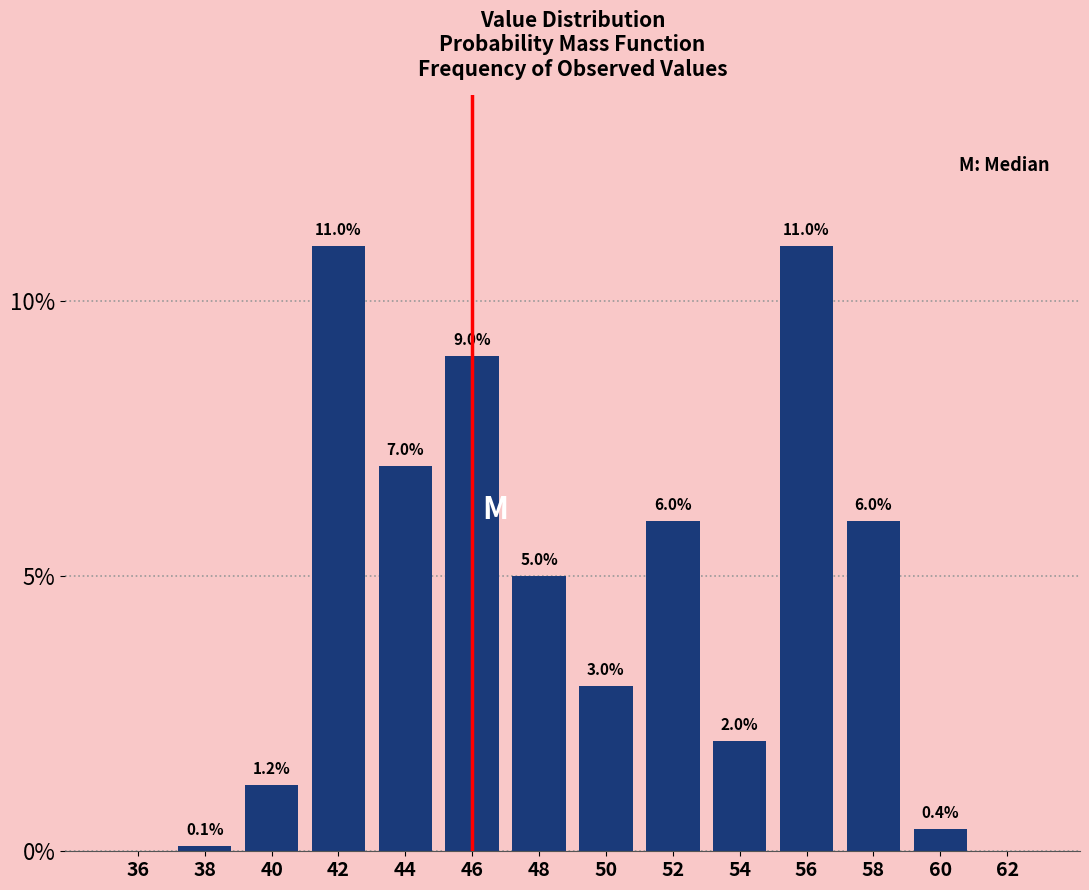

Reading left to right, list all the values displayed in this chart.

36=0.0	38=0.1	40=1.2	42=11.0	44=7.0	46=9.0	48=5.0	50=3.0	52=6.0	54=2.0	56=11.0	58=6.0	60=0.4	62=0.0